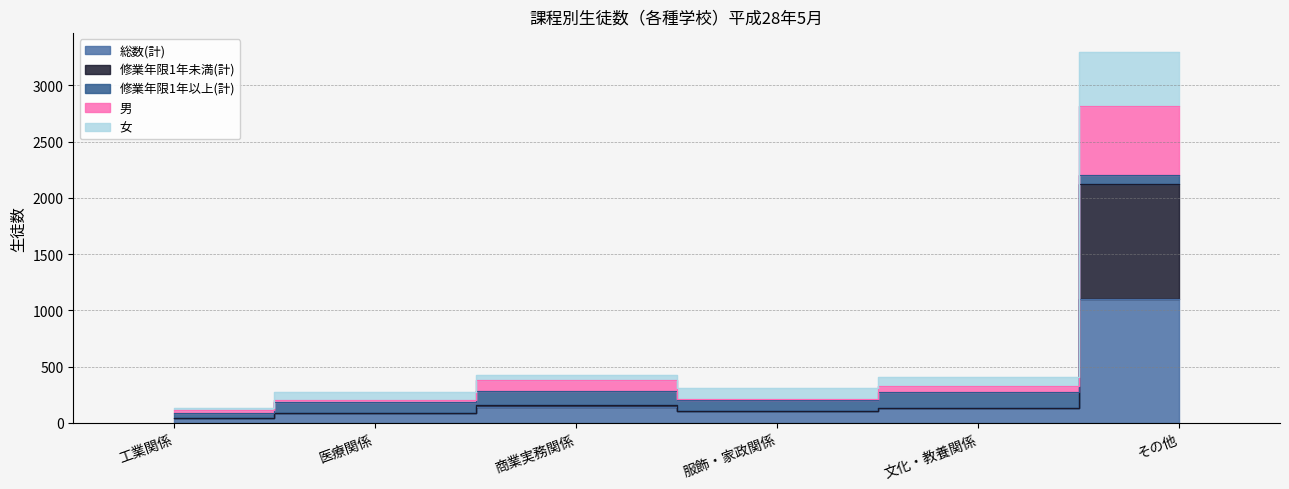

True or false: 女 and 総数(計) cross at least once.

False